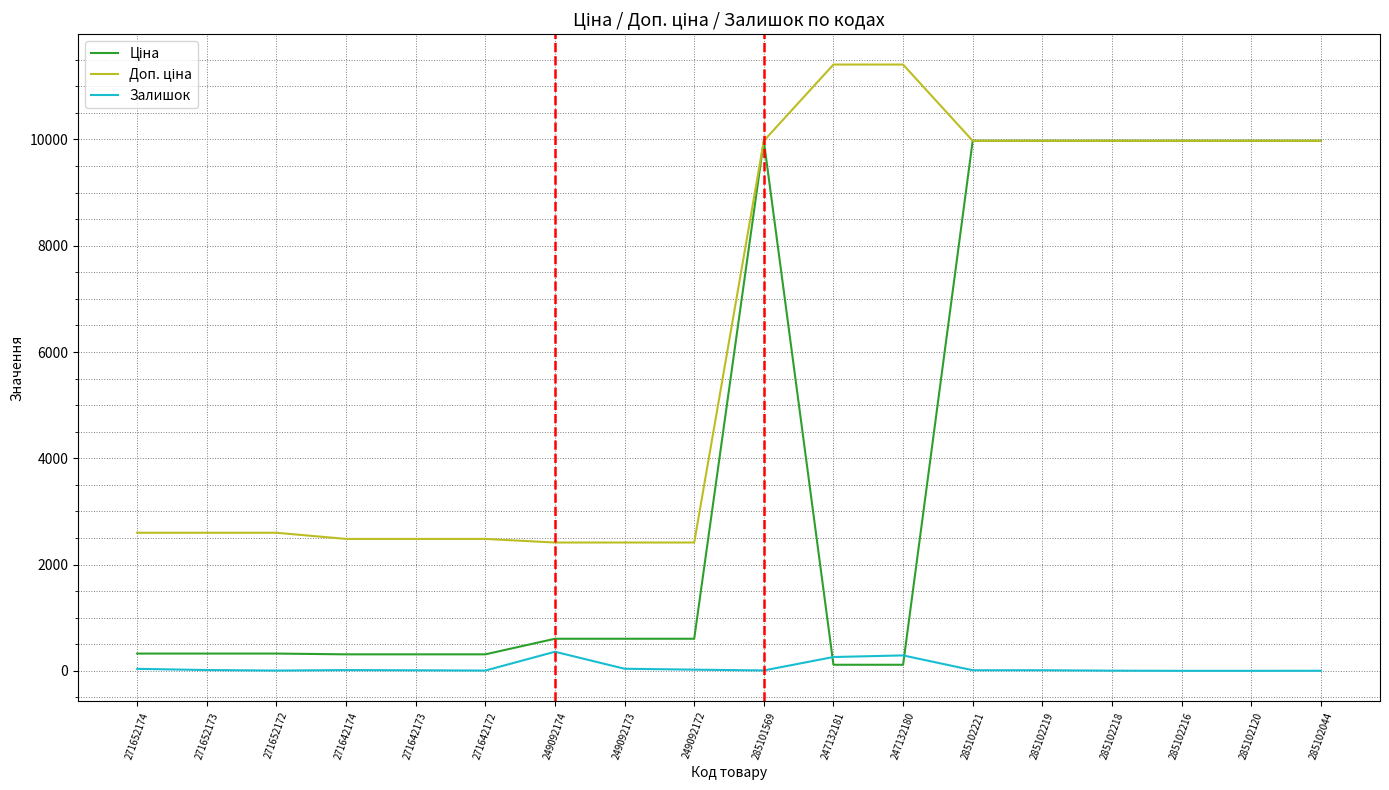

Count the number of data series in this chart.

3